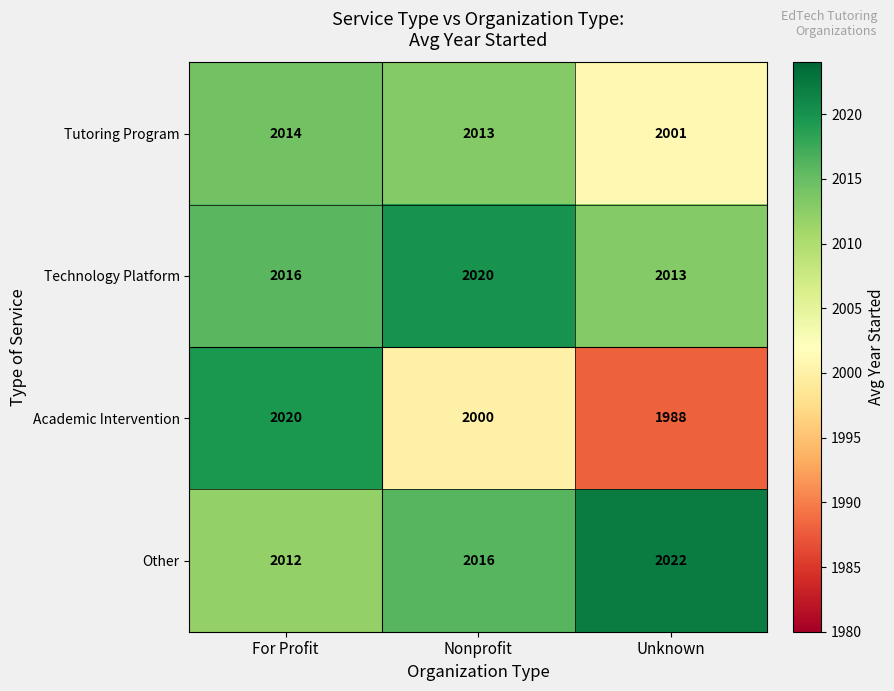

At how many categories does at least one series exceed 1991?

3